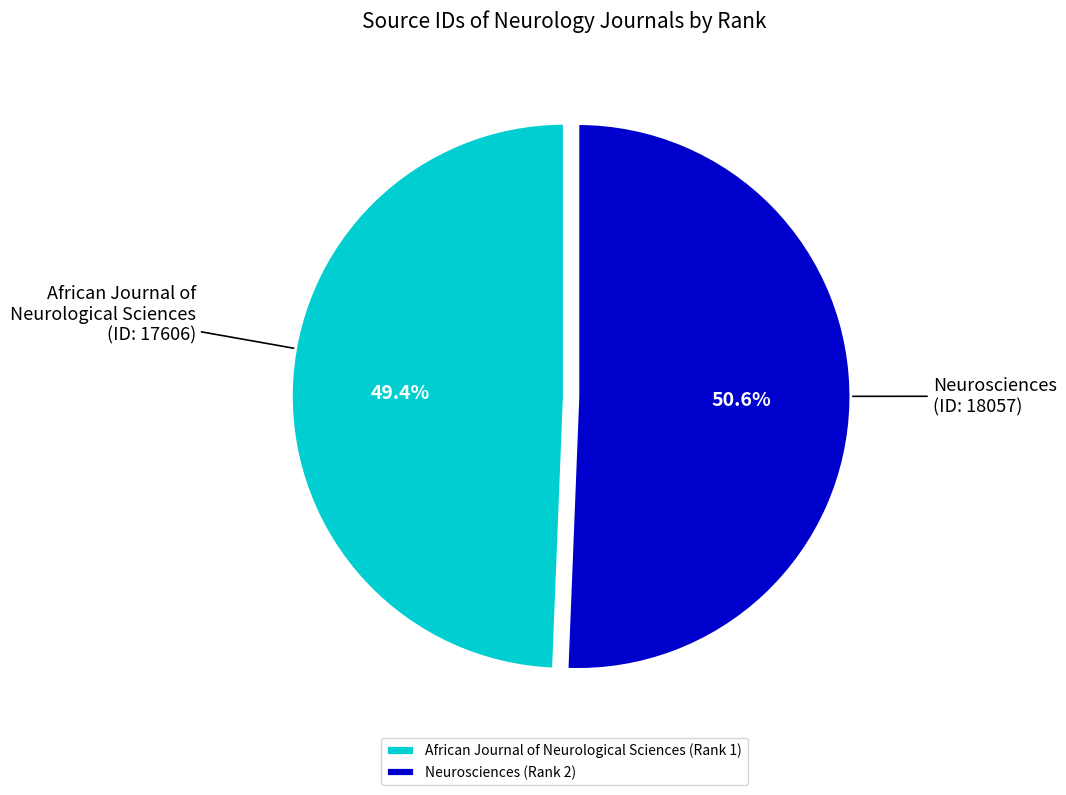

Which has a higher value, African Journal of Neurological Sciences (Rank 1) or Neurosciences (Rank 2)?

Neurosciences (Rank 2)